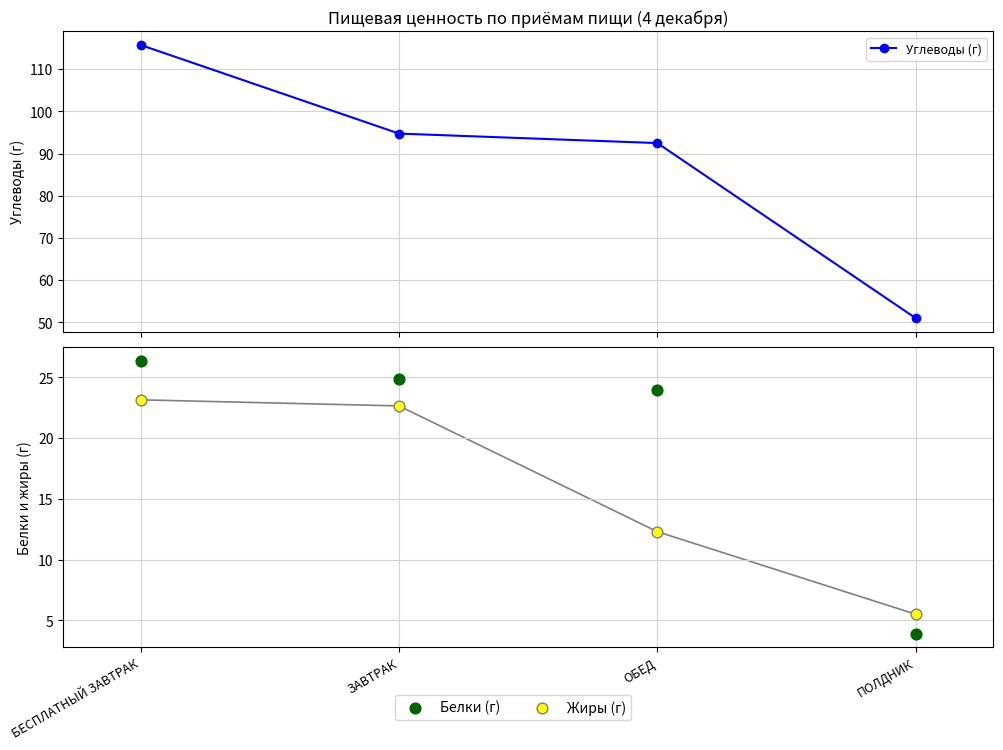

At which category is the sum across all series the highest?

БЕСПЛАТНЫЙ ЗАВТРАК